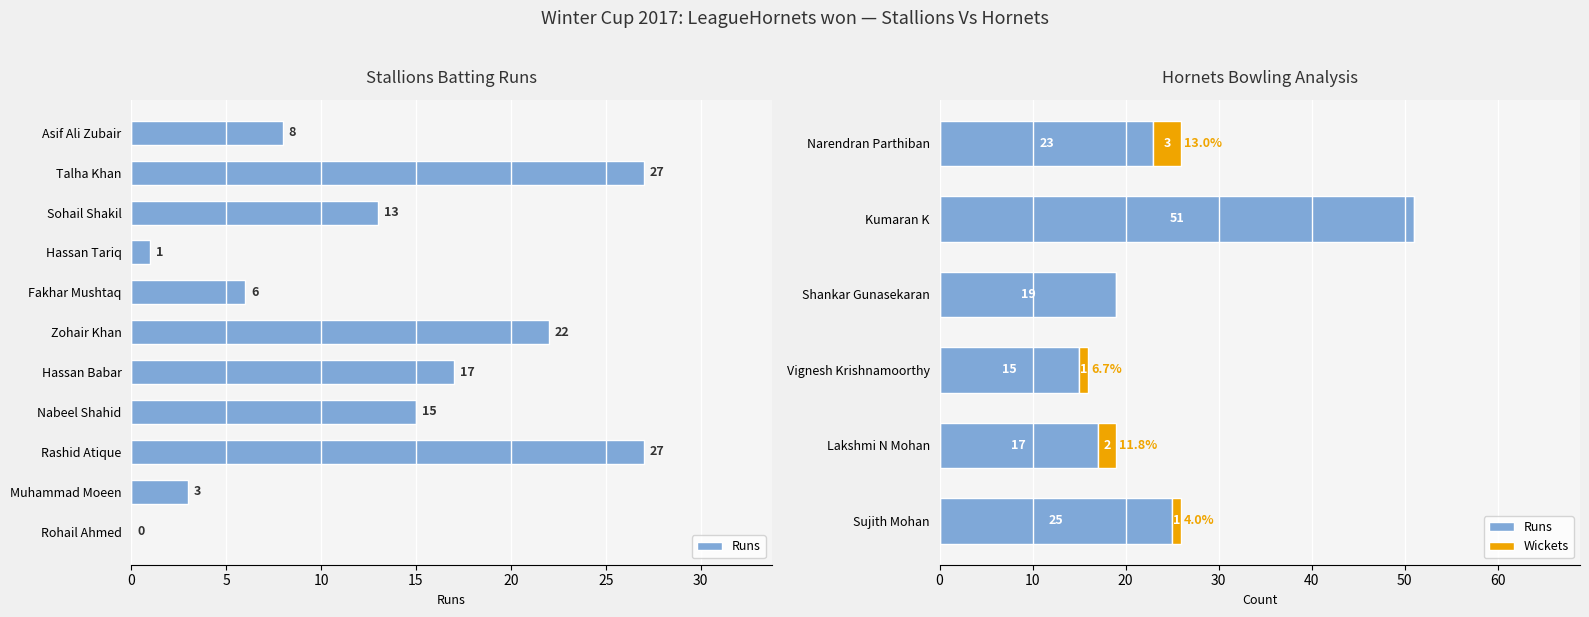

Which series has the widest spread of values?

Runs